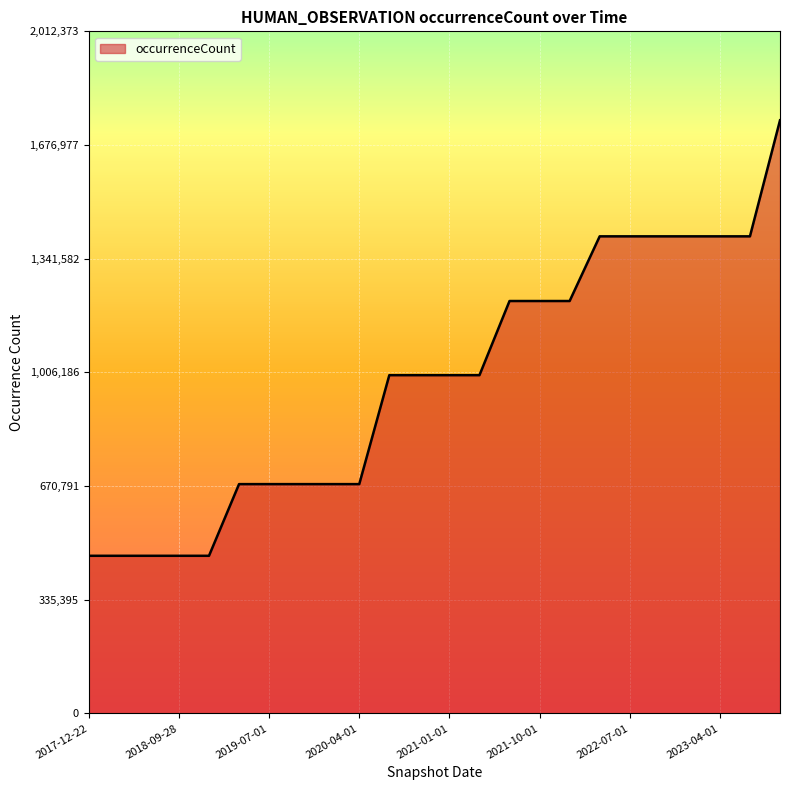

What is the minimum value shown in the chart?

465084